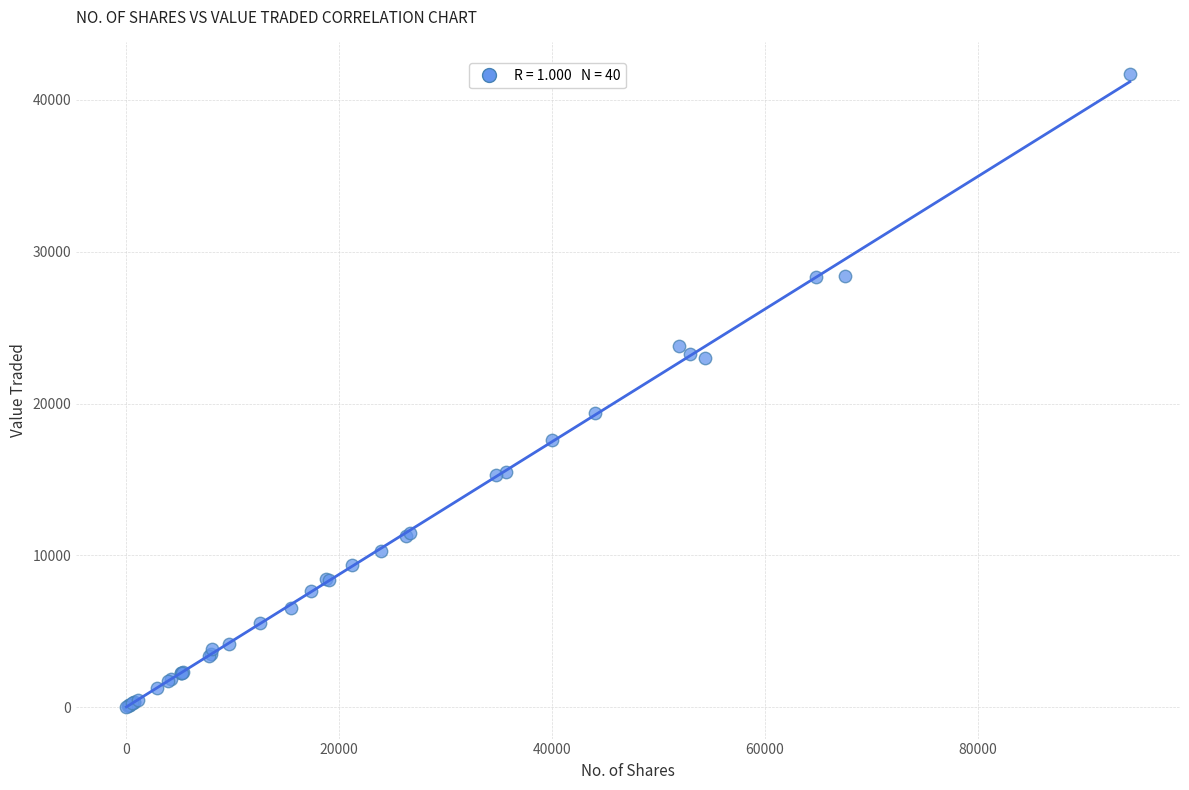

What Y value in the scatter plot is closest to 20859?

19382